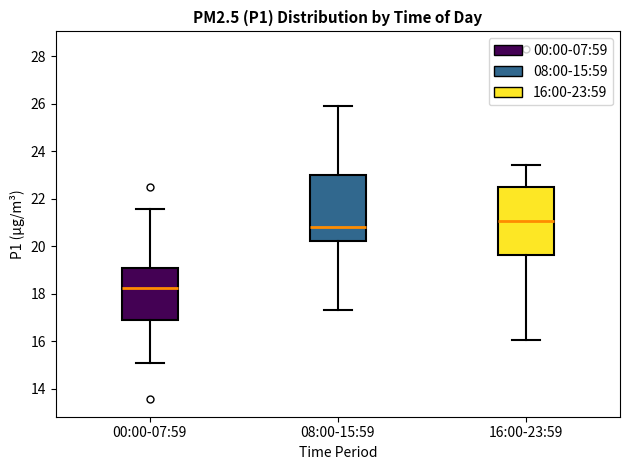

Which box's median line is the highest?

16:00-23:59